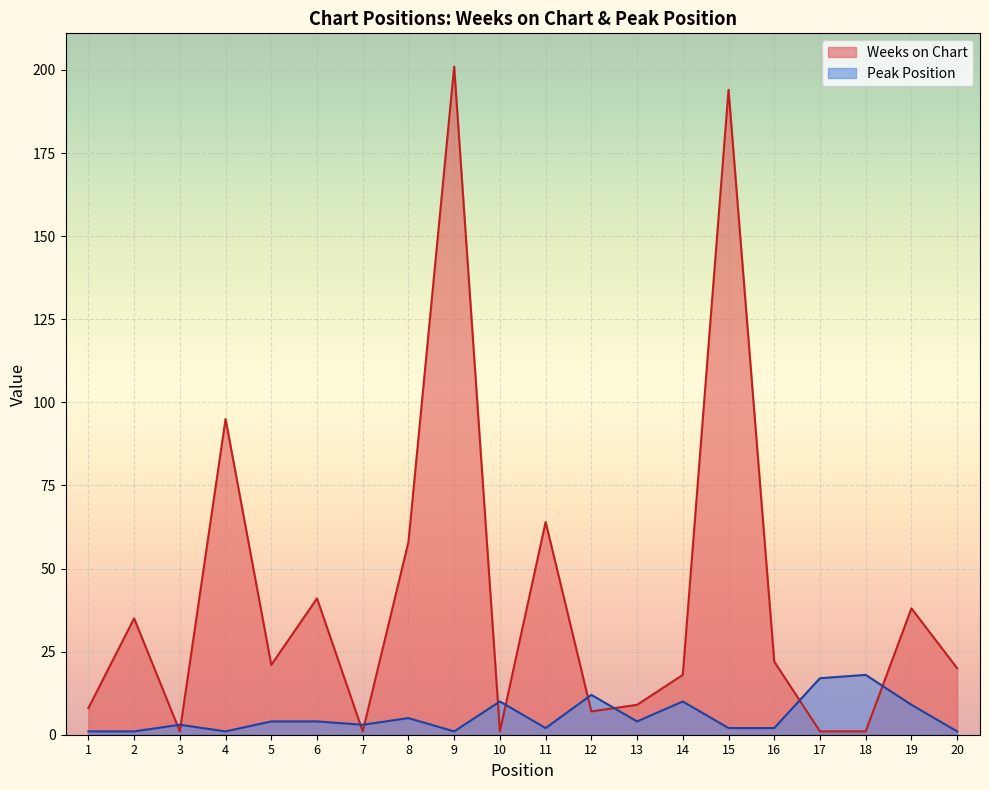

What is the value of the Weeks on Chart point at the 18th from the left?

1